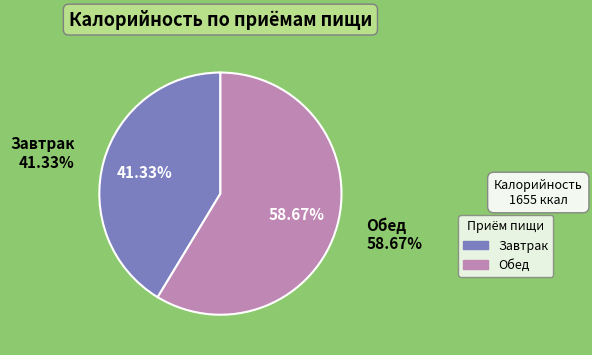

To the nearest percent, what is the difference between the largest and smallest slice percentages?

17%